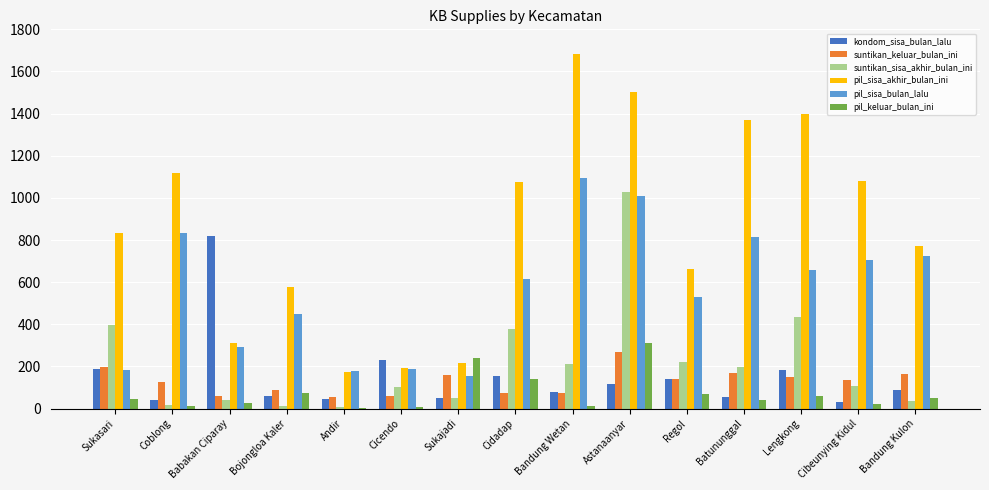

What is the spread (max minus min) of values at Astanaanyar?

1386